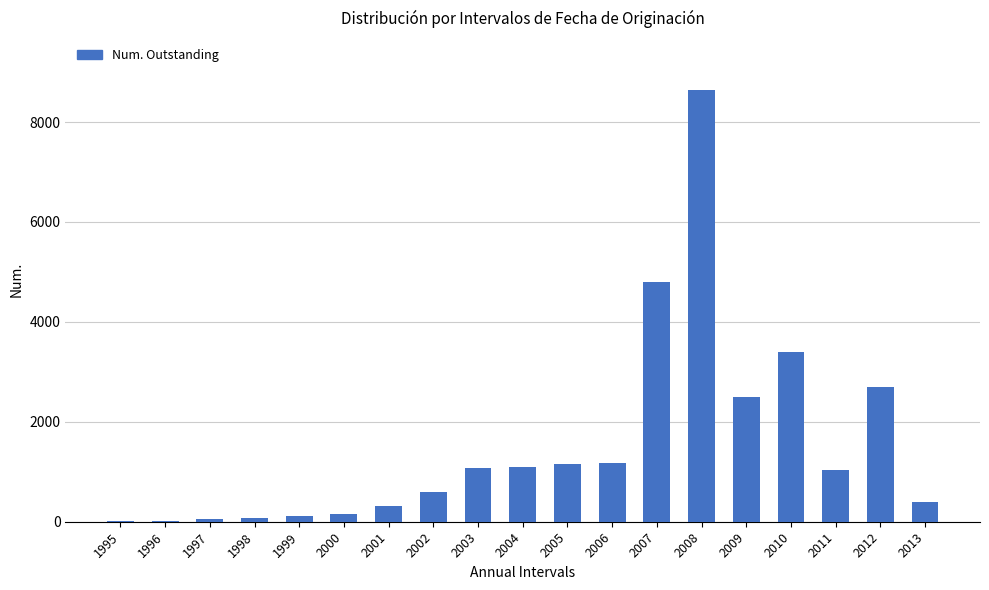

What is the greatest value displayed?

8645